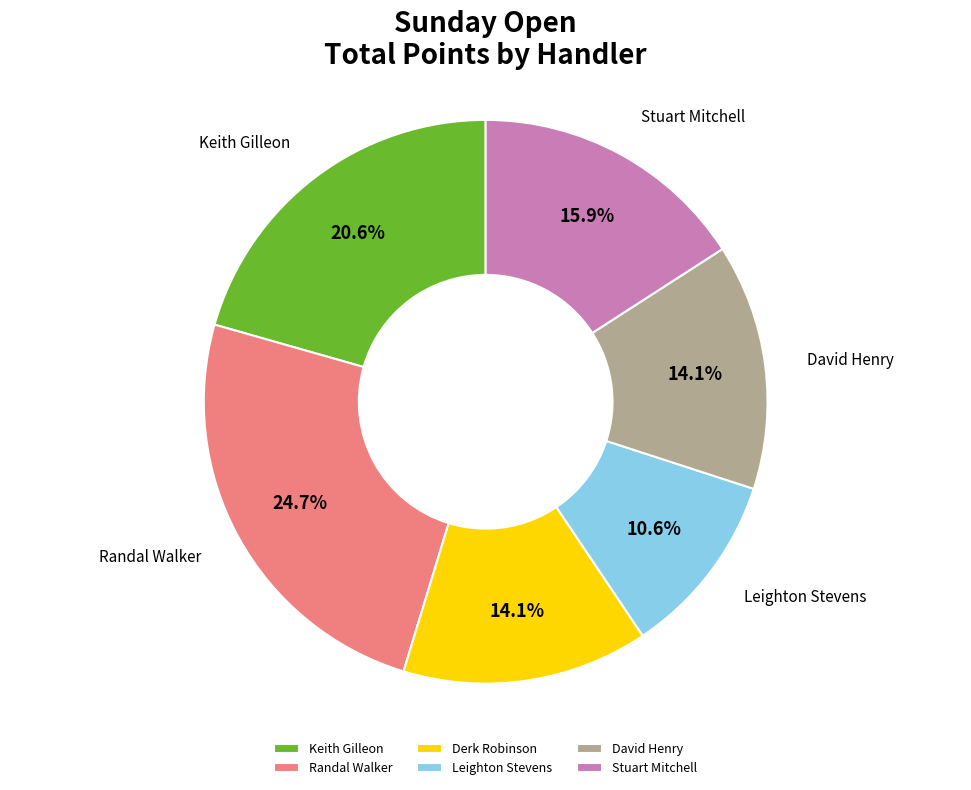

How many slices are in this pie chart?

6